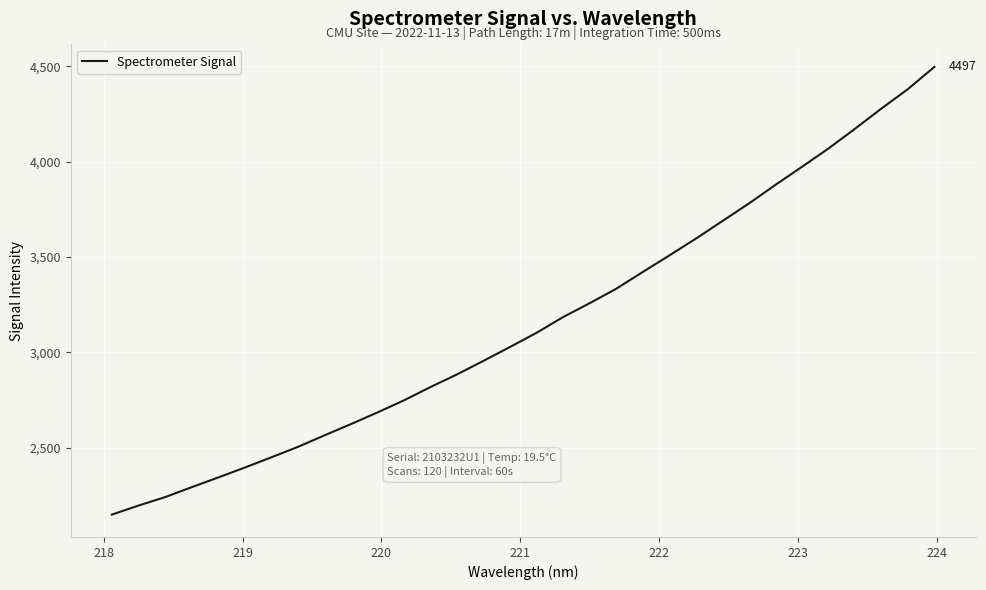

What is the greatest value displayed?

4497.4